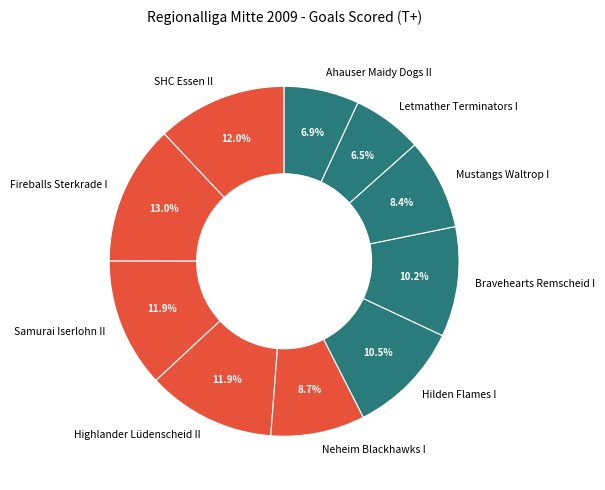

Is there a majority slice in this chart?

No